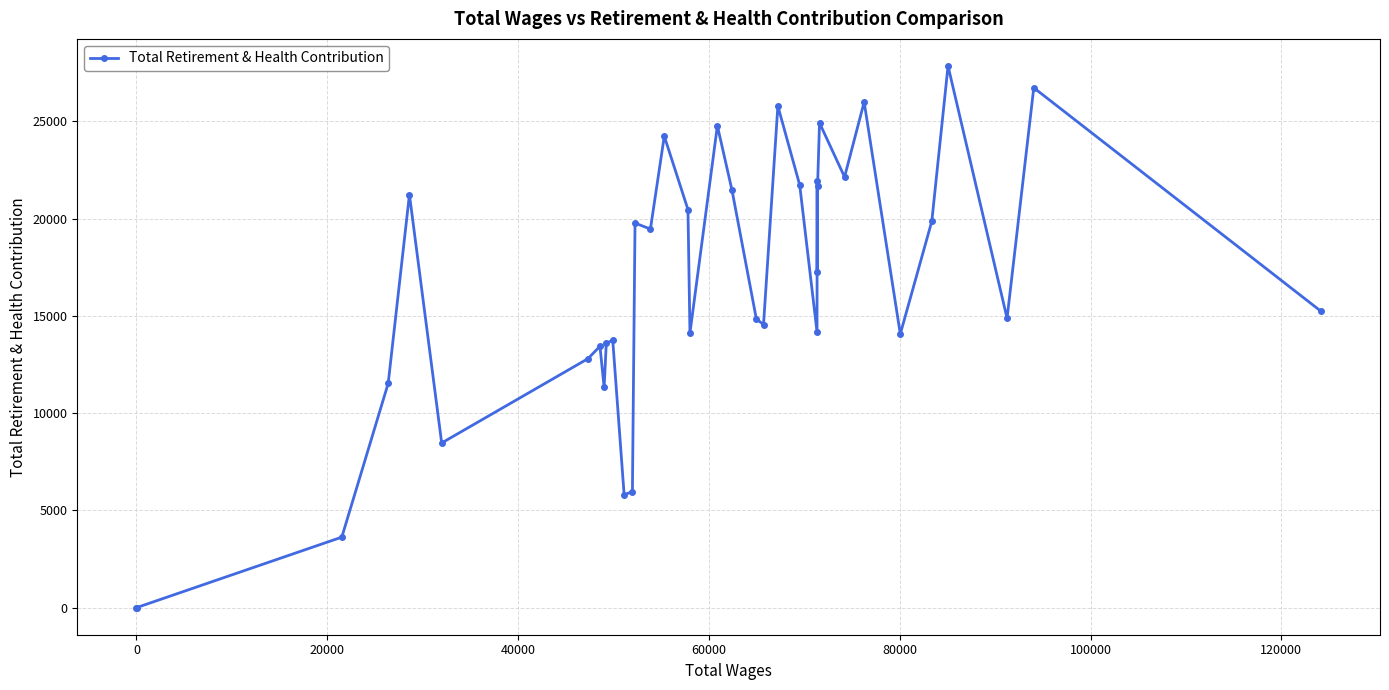

What is the sum of all values?

609337